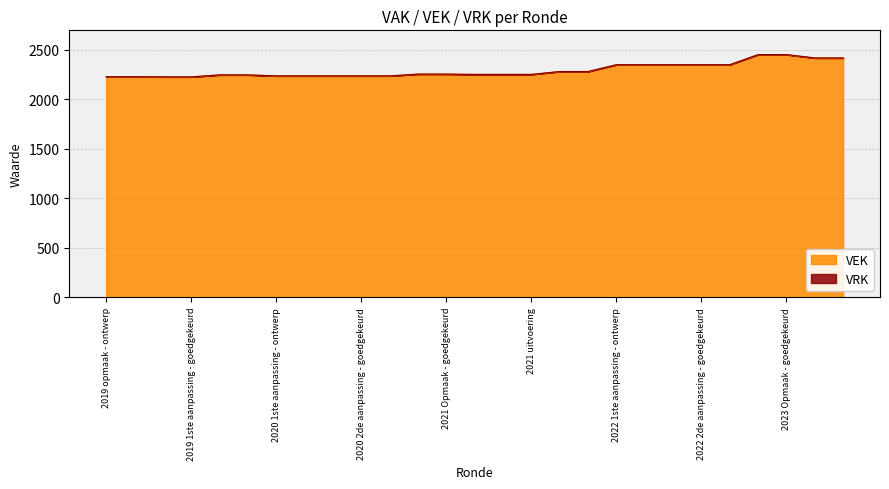

At which label is the value closest to 2338?

2022 1ste aanpassing - ontwerp